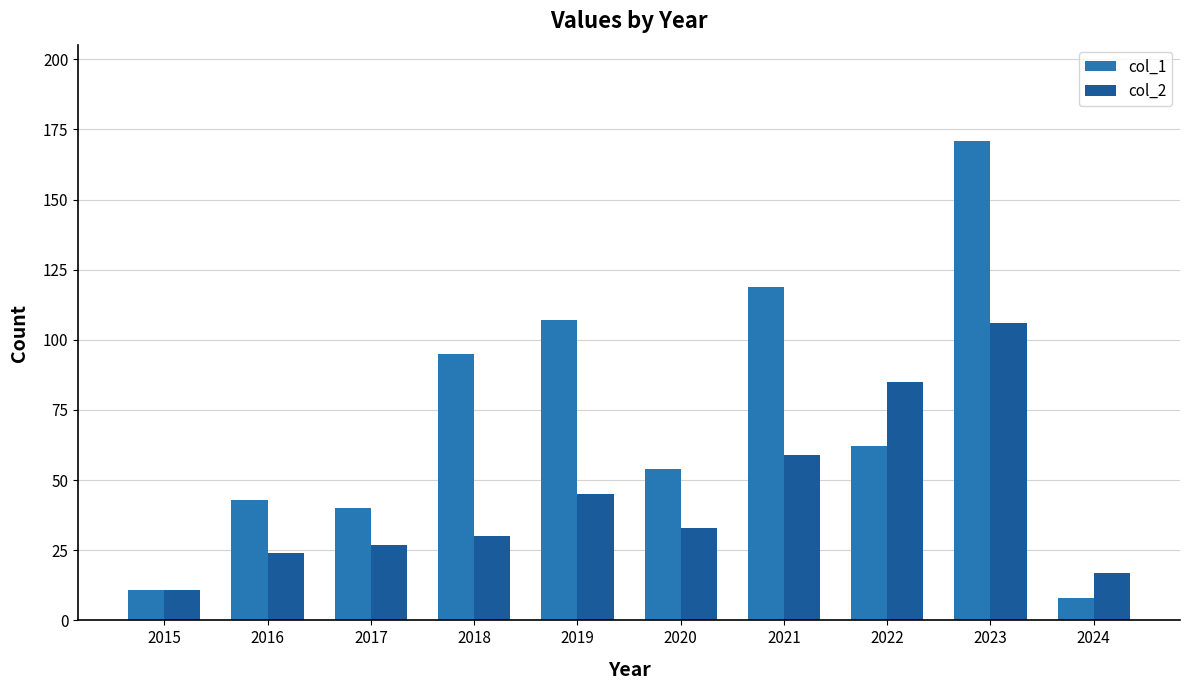

Which category has the lowest value across all series?

2024